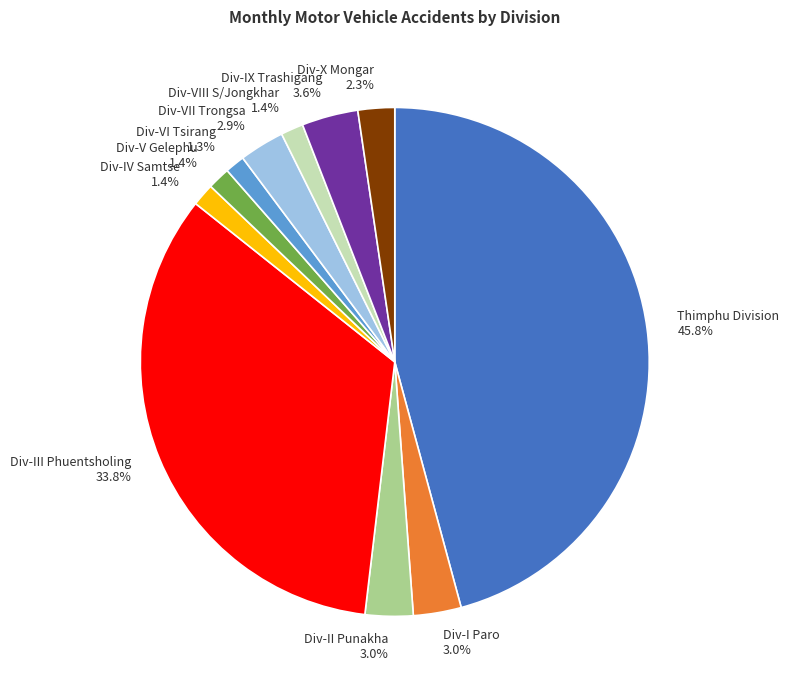

To the nearest percent, what is the difference between the largest and smallest slice percentages?

45%